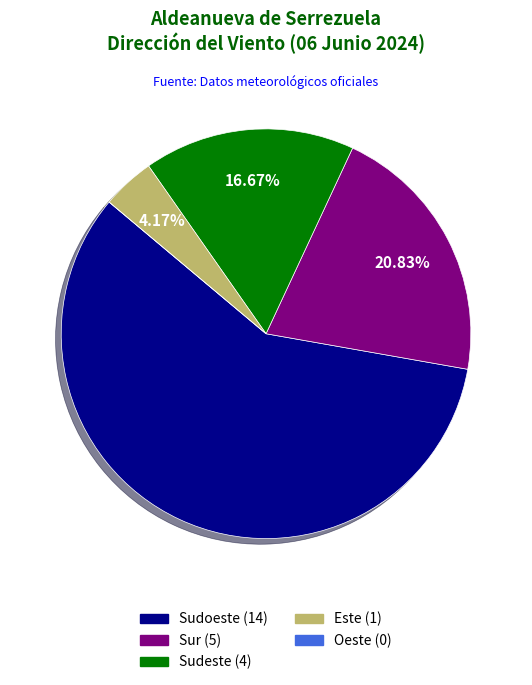

Which category has the biggest portion of the pie?

Sudoeste